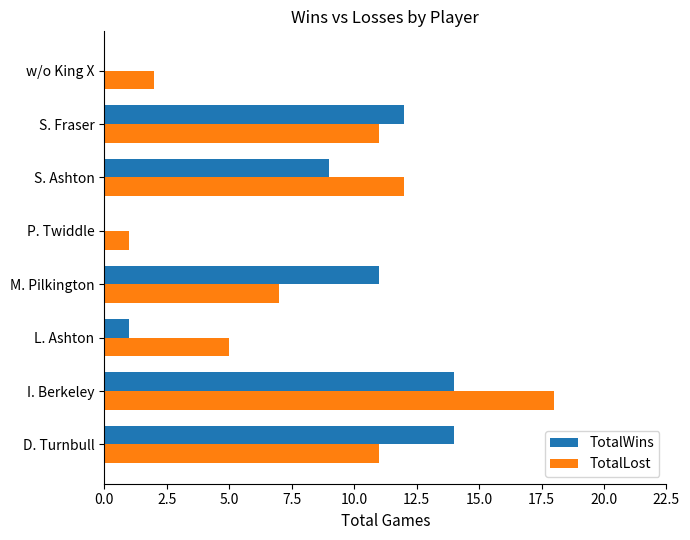

What is the maximum value shown in the chart?

18